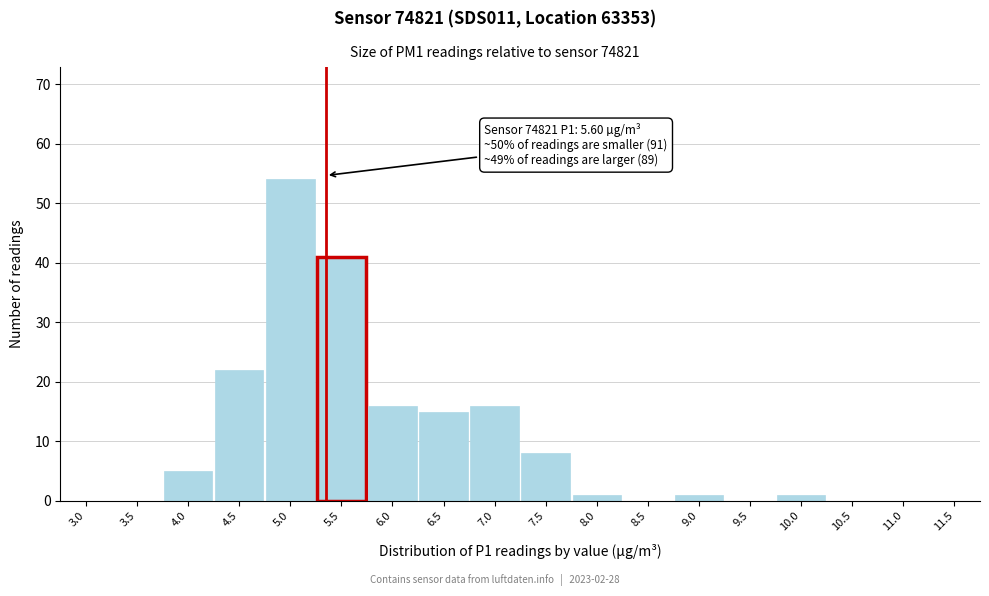

Reading right to left, what are all the values shown in this chart?

11.5=0	11.0=0	10.5=0	10.0=1	9.5=0	9.0=1	8.5=0	8.0=1	7.5=8	7.0=16	6.5=15	6.0=16	5.5=41	5.0=54	4.5=22	4.0=5	3.5=0	3.0=0